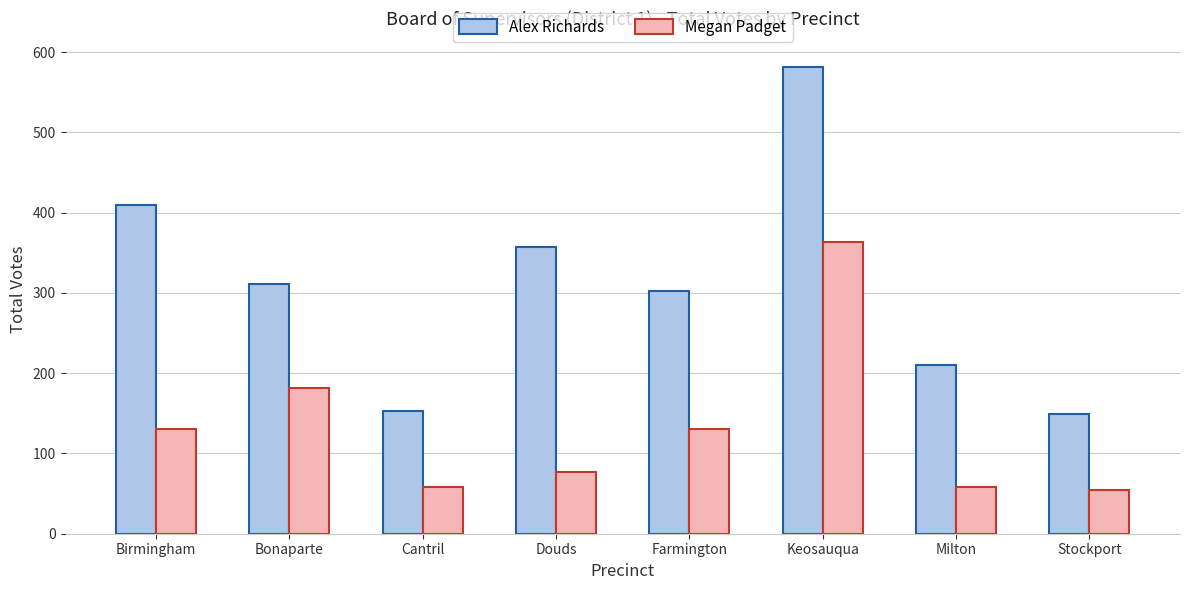

What is the smallest value displayed?

54